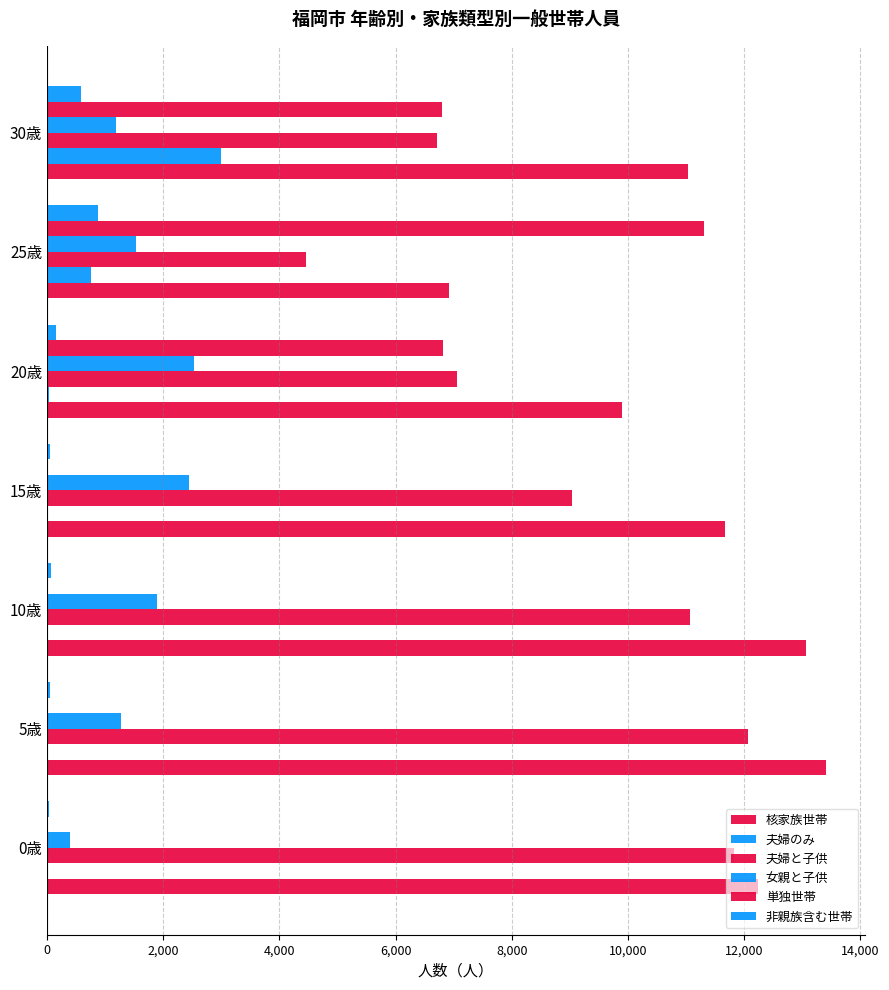

How many data points does each series have?

7